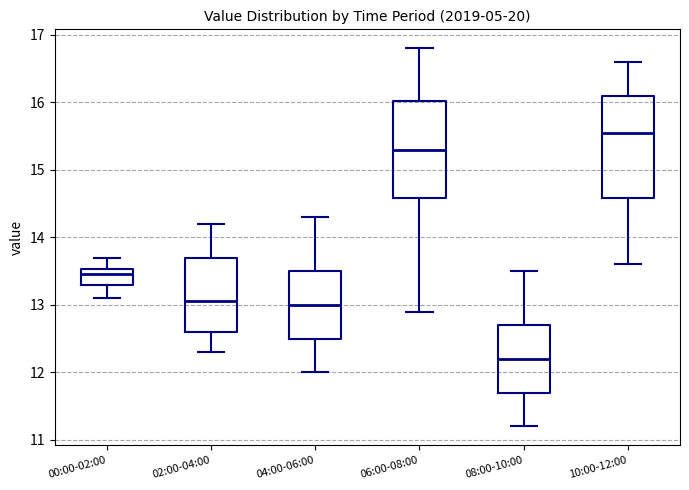

Where does the lower whisker of the box for 04:00-06:00 end on the y-axis? The values are not printed on the chart, so give them approximately, as read against the axis.

12.0